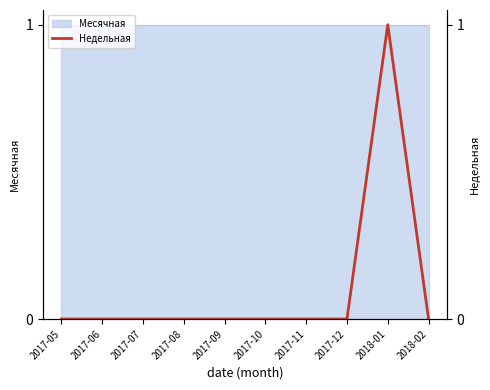

Reading left to right, what are all the values shown in this chart?

2017-05=0	2017-06=0	2017-07=0	2017-08=0	2017-09=0	2017-10=0	2017-11=0	2017-12=0	2018-01=1	2018-02=0